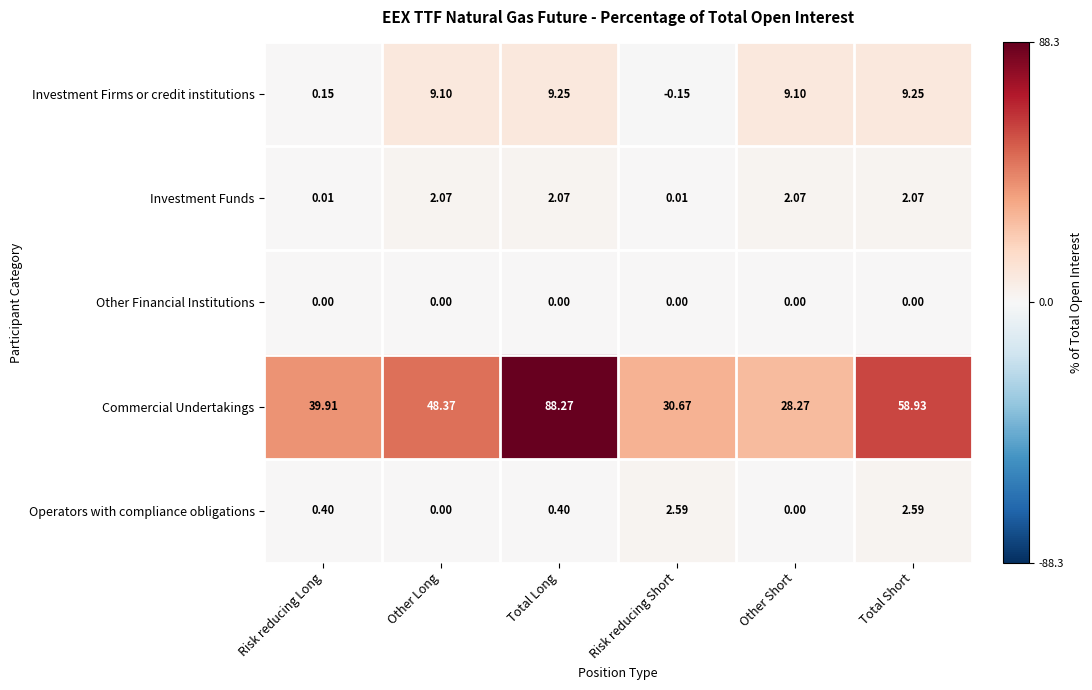

Which series changed the most between Total Long and Total Short?

Commercial Undertakings